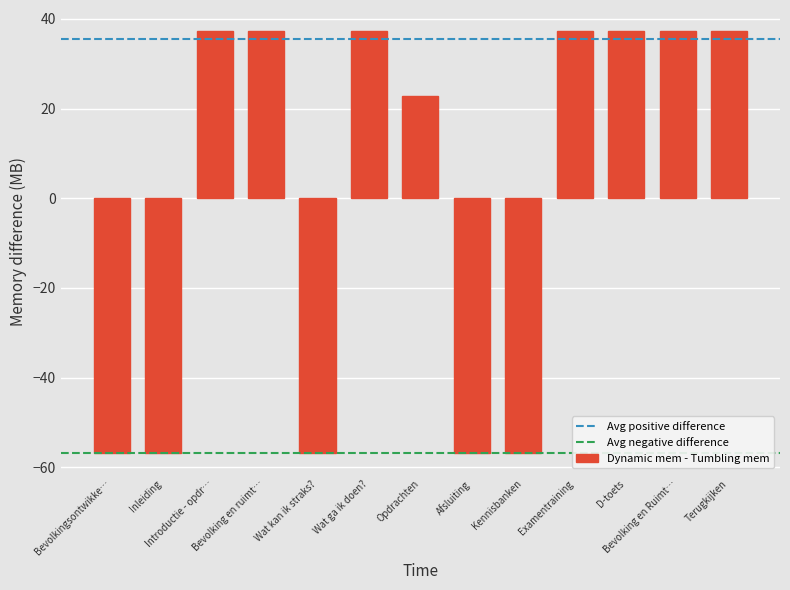

How many data points does each series have?

13